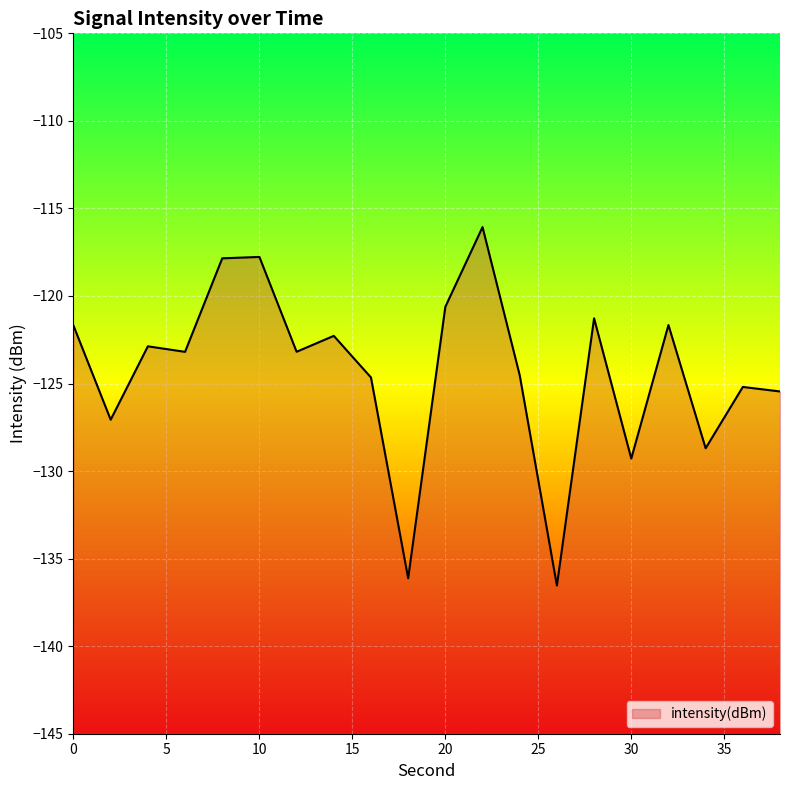

What is the difference between the second highest and second lowest values?

18.3